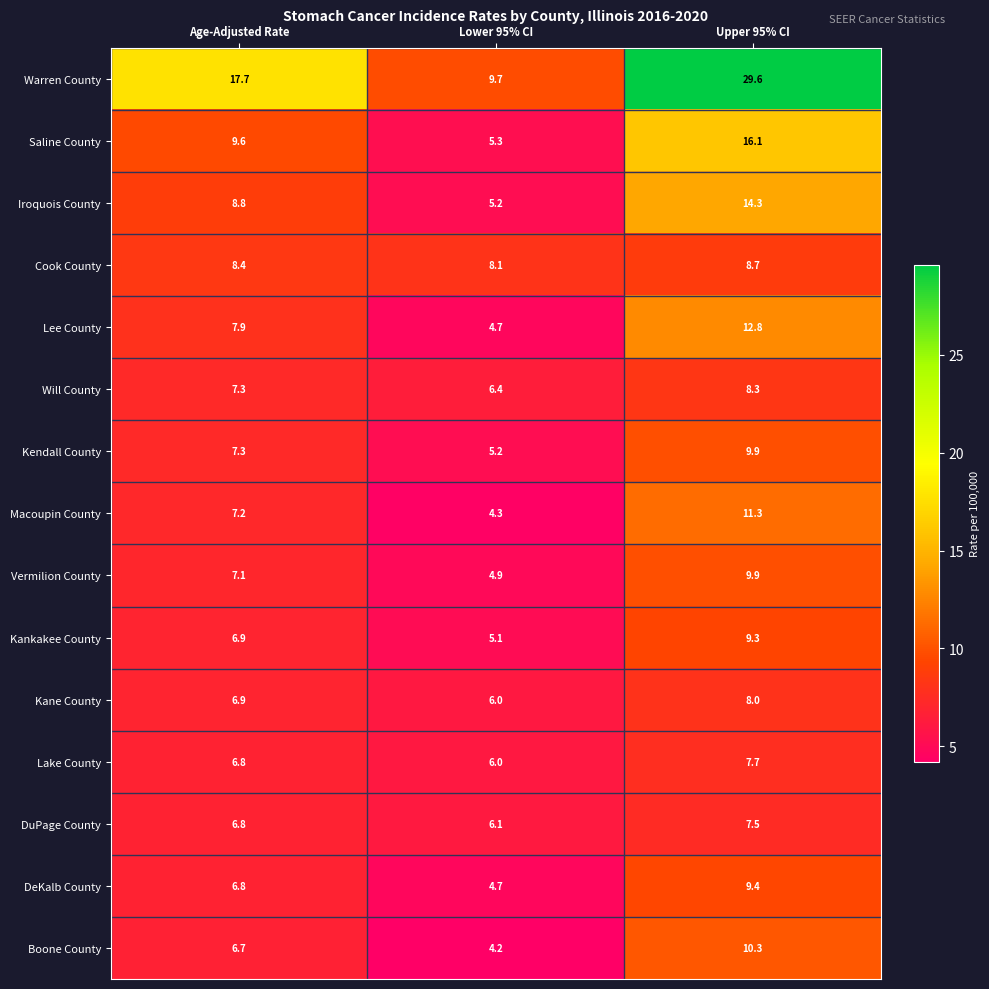

True or false: Warren County has a value of 14.0 at Lower 95% CI.

False